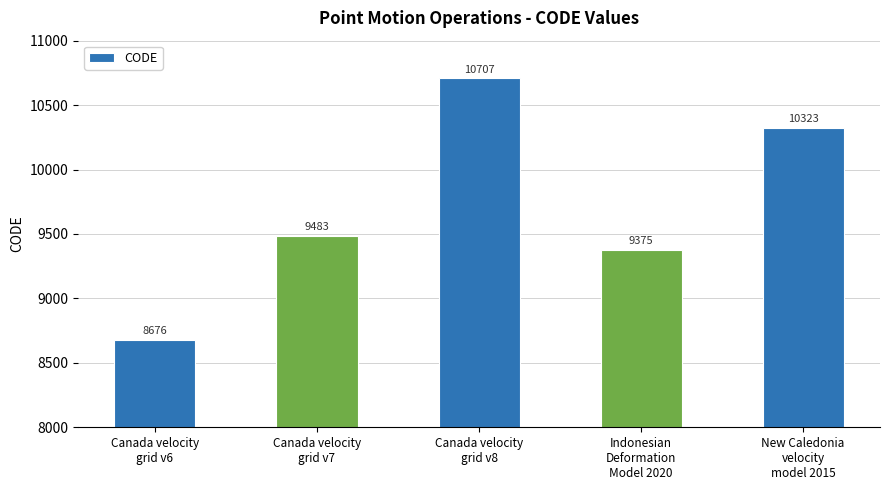

Reading right to left, transcribe all the data shown in this chart.

New Caledonia
velocity
model 2015=10323	Indonesian
Deformation
Model 2020=9375	Canada velocity
grid v8=10707	Canada velocity
grid v7=9483	Canada velocity
grid v6=8676